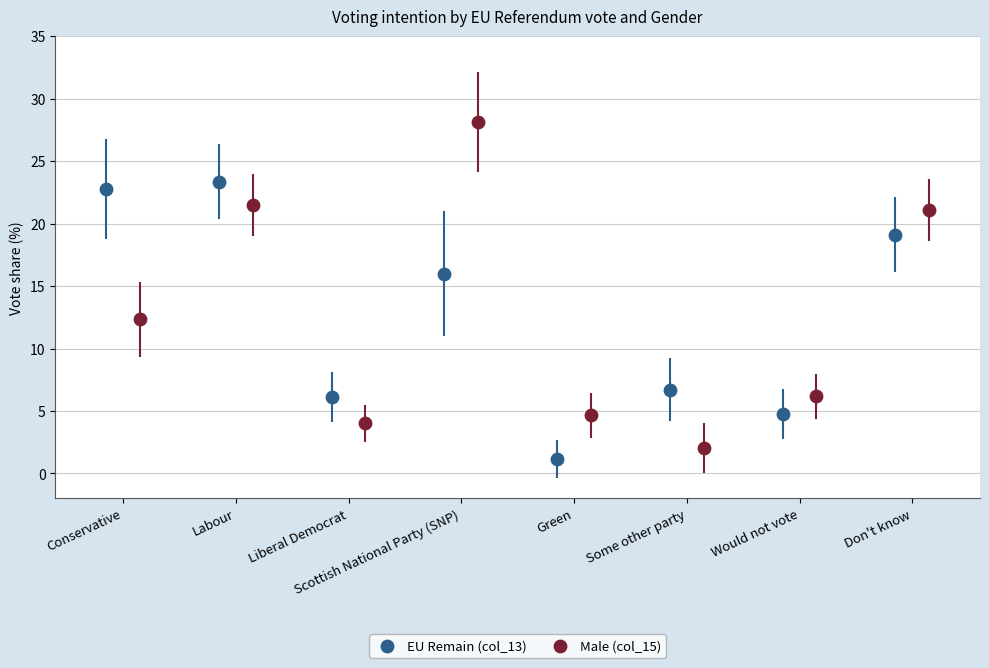

Which series contains the lowest Y value?

EU Remain (col_13)